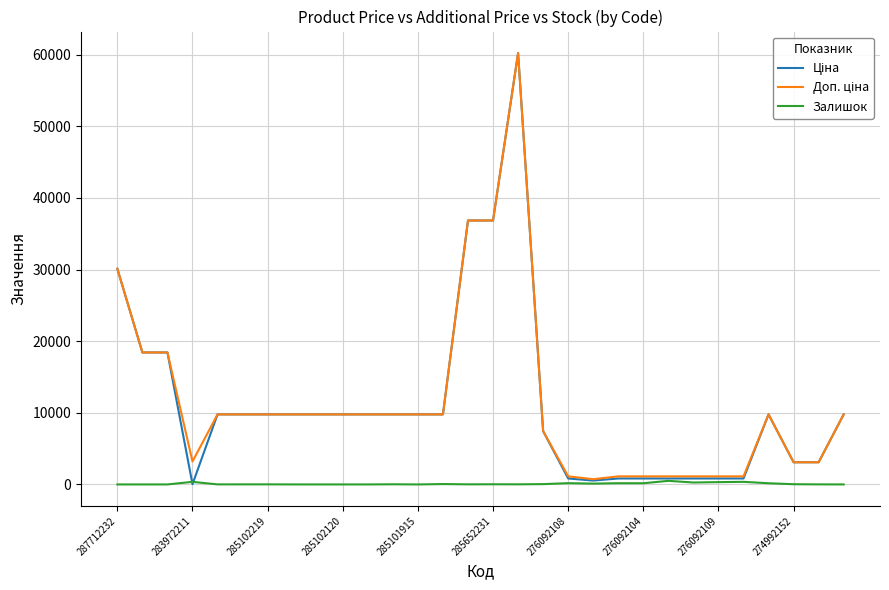

At which category is the sum across all series the highest?

16